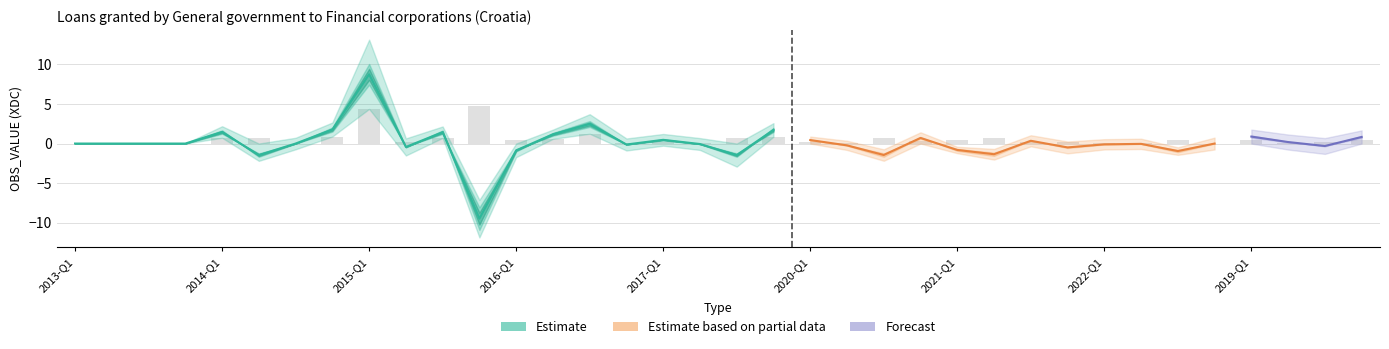

How many values in OBS_VALUE_lower are above zero?

7